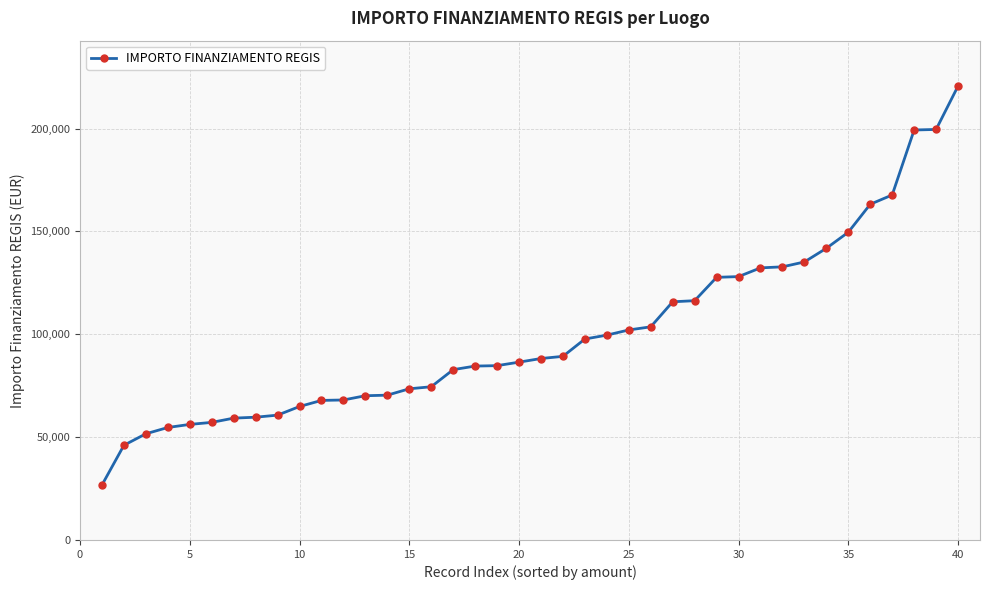

Count the number of categories in the chart.

40